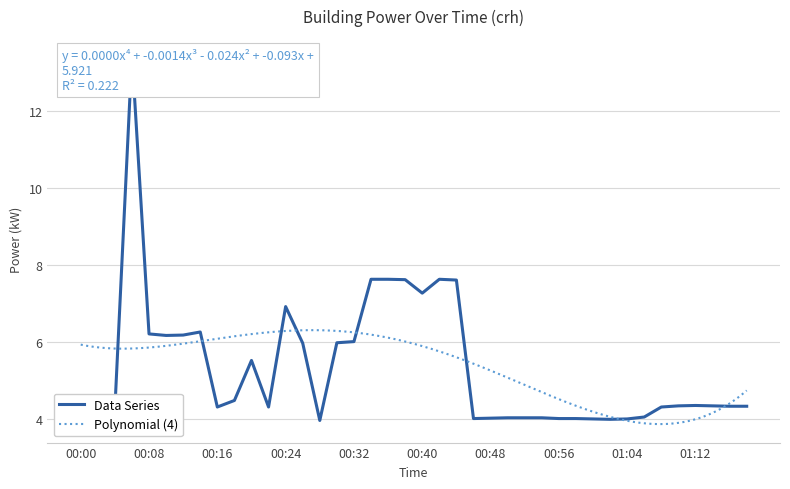

What is the difference between the maximum and minimum values?

9.5